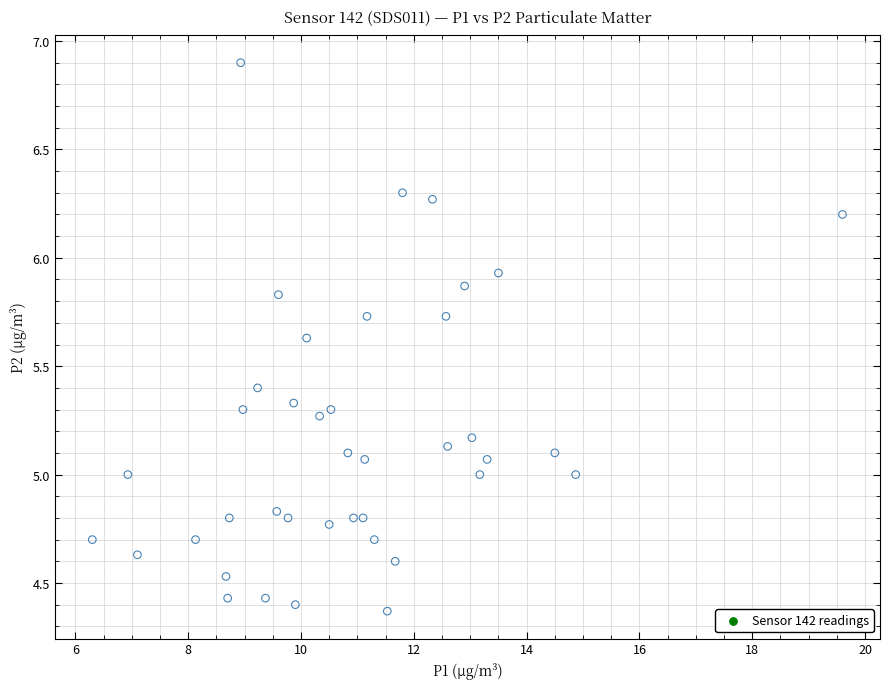

What is the range of X values (max minus min)?

13.3